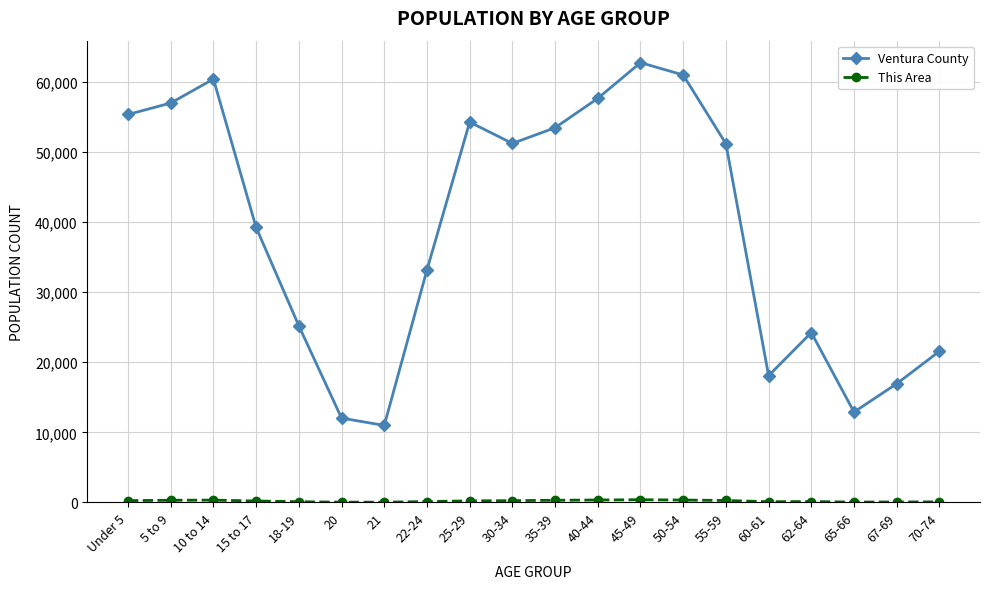

In Ventura County, how many points are lower than both neighbors (excluding endpoints)?

4